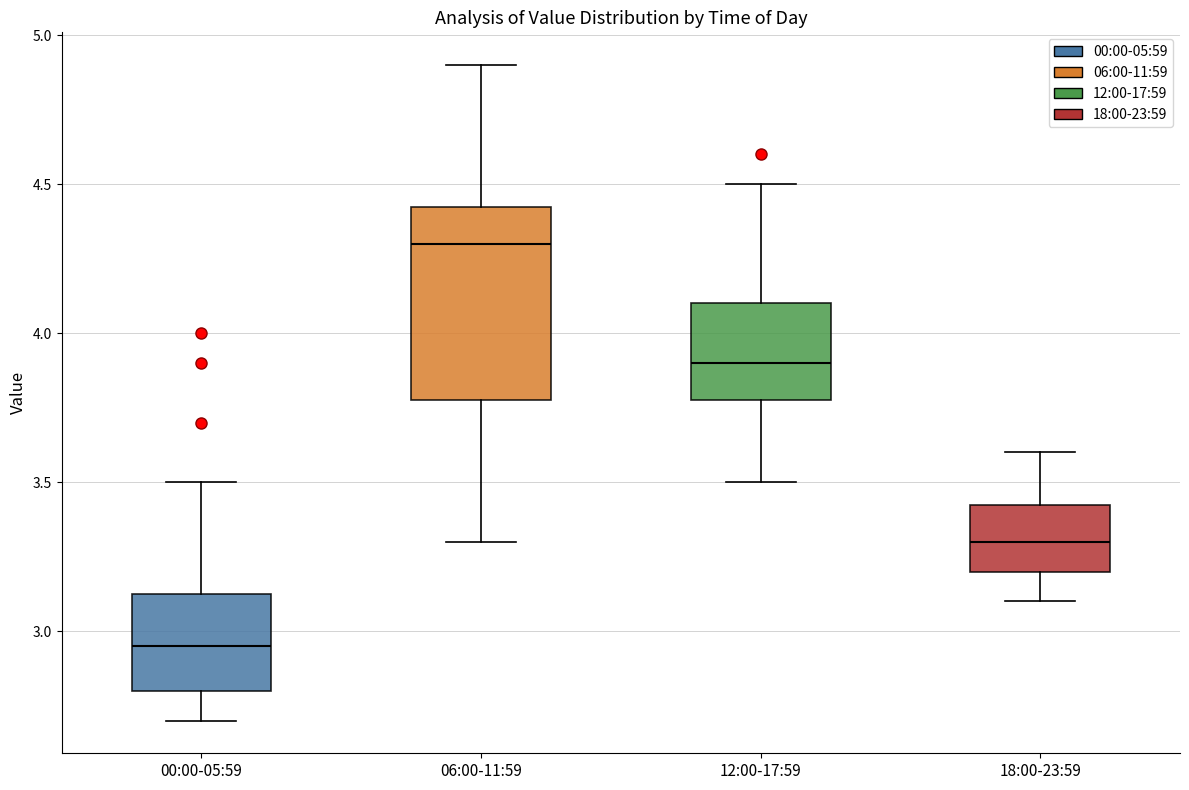

Reading left to right, read every box against the y-axis: the position of its median line, the range the box covers, and the ends of its whiskers. The values are not printed on the chart, so give them approximately, as read against the axis.

00:00-05:59: median 2.95, box 2.80 to 3.15, whiskers 2.70 to 3.50
06:00-11:59: median 4.30, box 3.80 to 4.45, whiskers 3.30 to 4.90
12:00-17:59: median 3.90, box 3.80 to 4.10, whiskers 3.50 to 4.50
18:00-23:59: median 3.30, box 3.20 to 3.45, whiskers 3.10 to 3.60